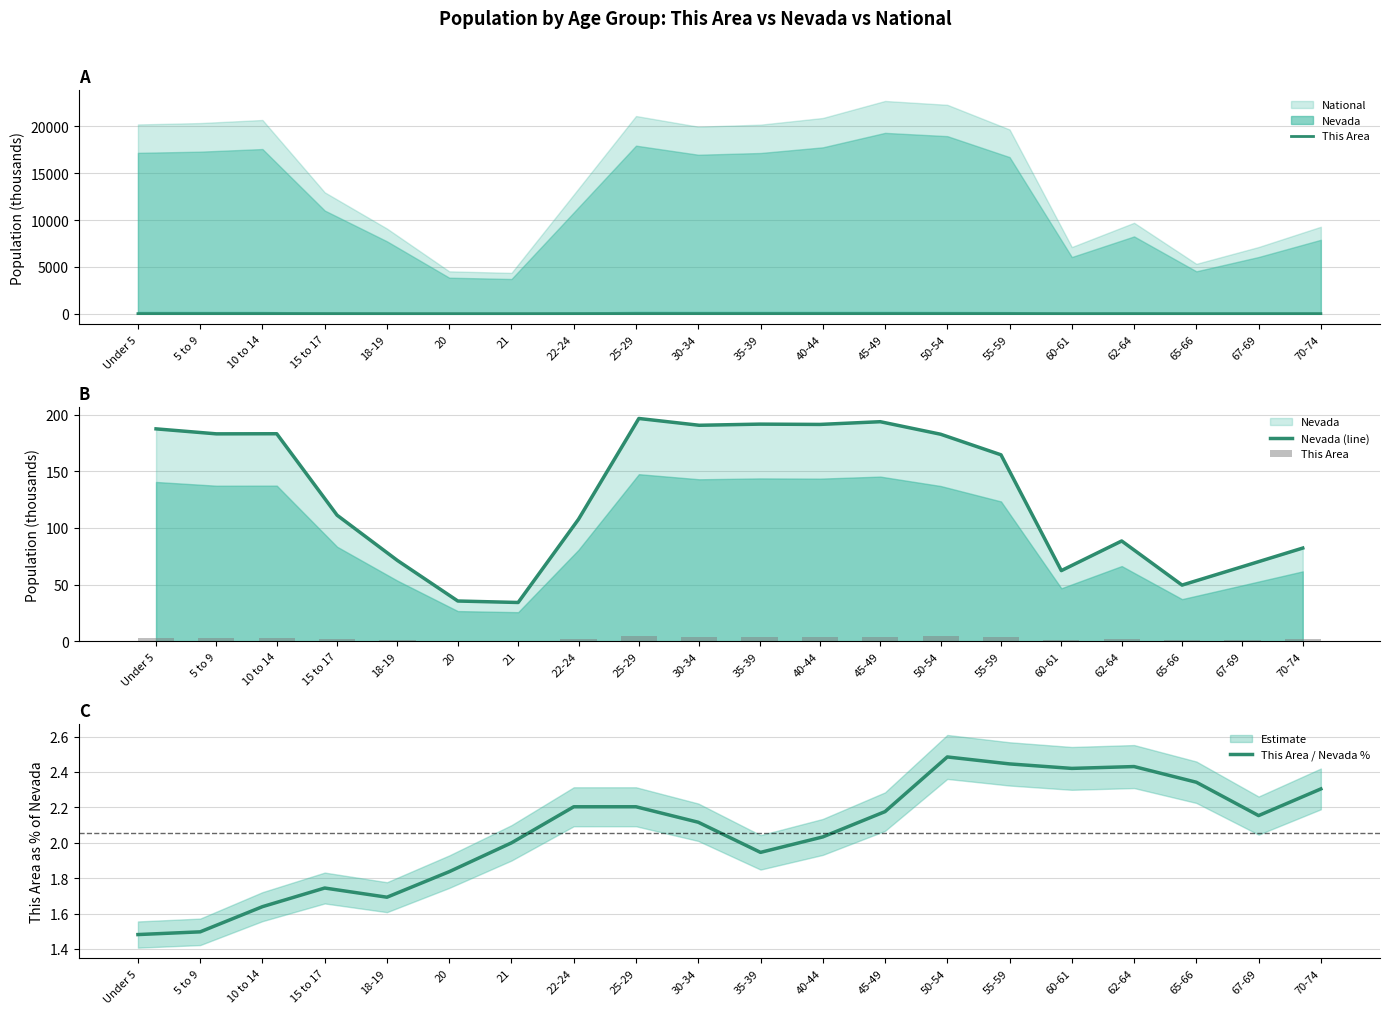

How many data points in Nevada (line) are above 164?

10